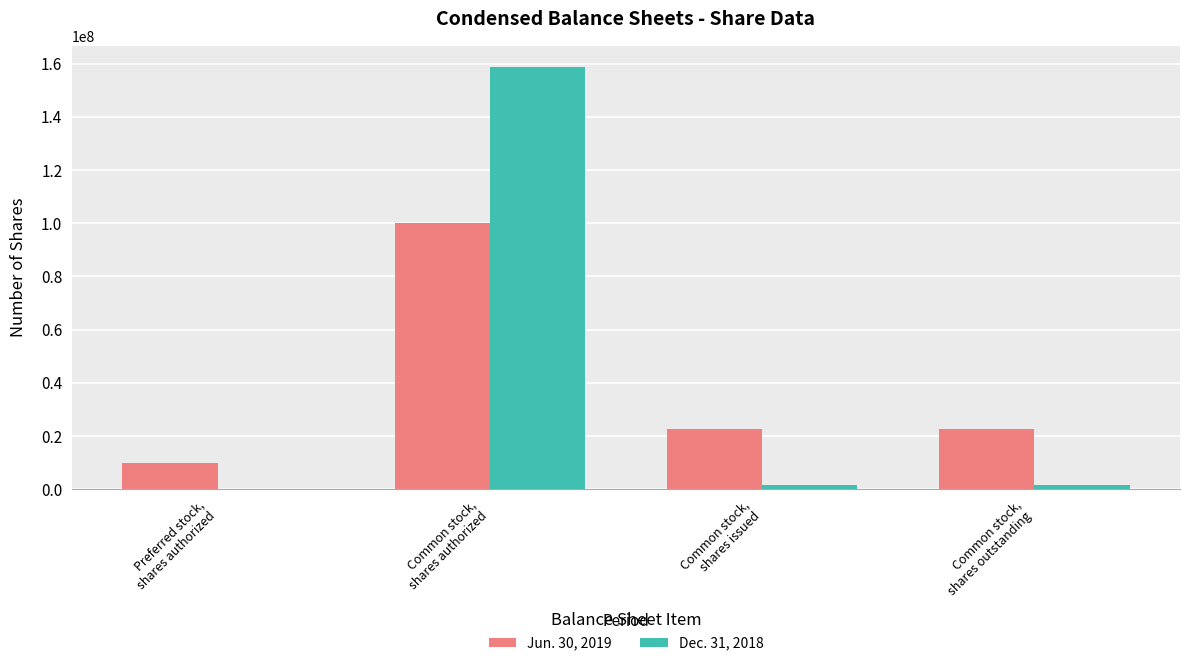

Count the number of data series in this chart.

2